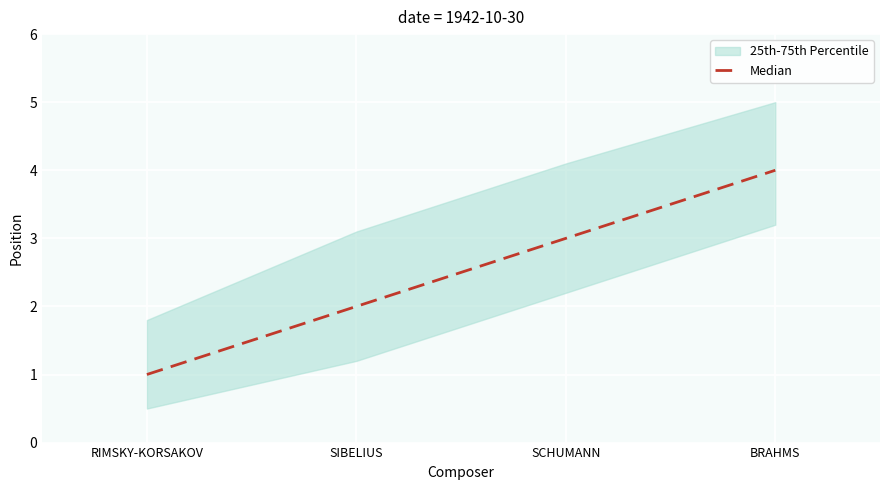

What is the ratio of the value at SIBELIUS to the value at SCHUMANN?

0.7